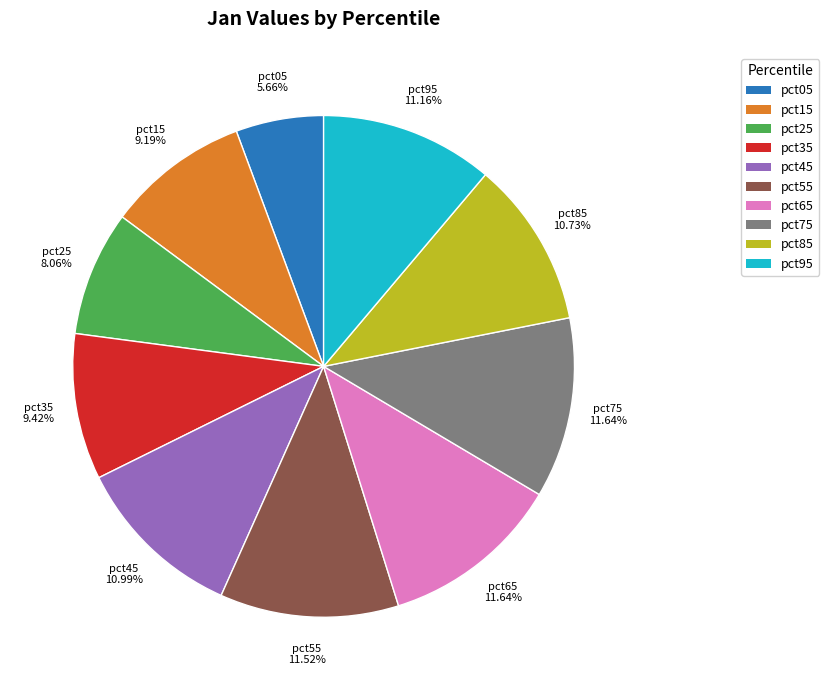

Does any single category account for the majority?

No